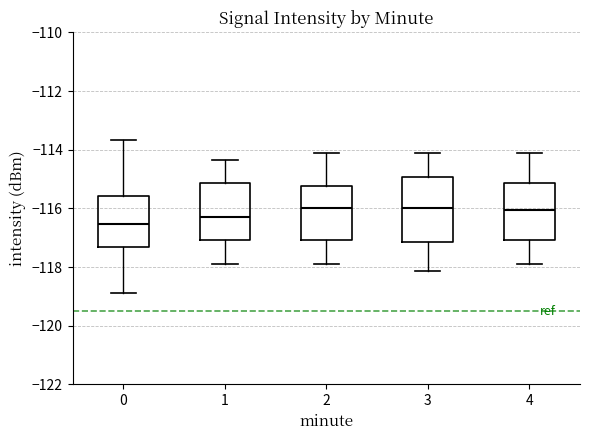

Reading left to right, read every box against the y-axis: the position of its median line, the range the box covers, and the ends of its whiskers. The values are not printed on the chart, so give them approximately, as read against the axis.

0: median -116.6, box -117.4 to -115.6, whiskers -118.8 to -113.6
1: median -116.4, box -117.0 to -115.2, whiskers -117.8 to -114.4
2: median -116.0, box -117.0 to -115.2, whiskers -117.8 to -114.2
3: median -116.0, box -117.2 to -115.0, whiskers -118.2 to -114.2
4: median -116.0, box -117.0 to -115.2, whiskers -117.8 to -114.2